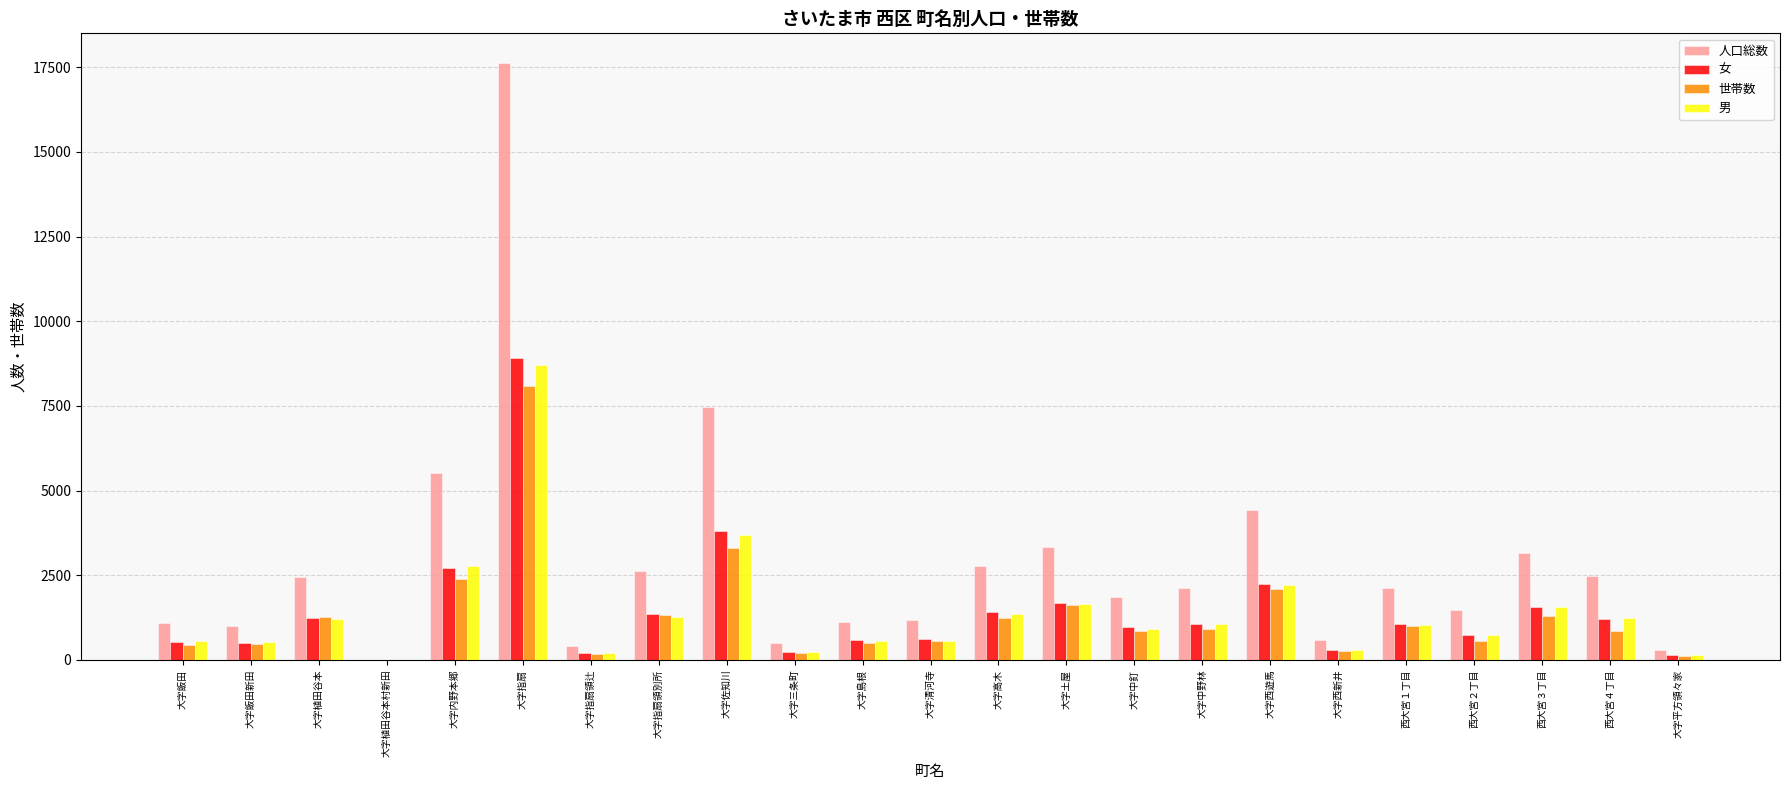

What is the greatest value displayed?

17618